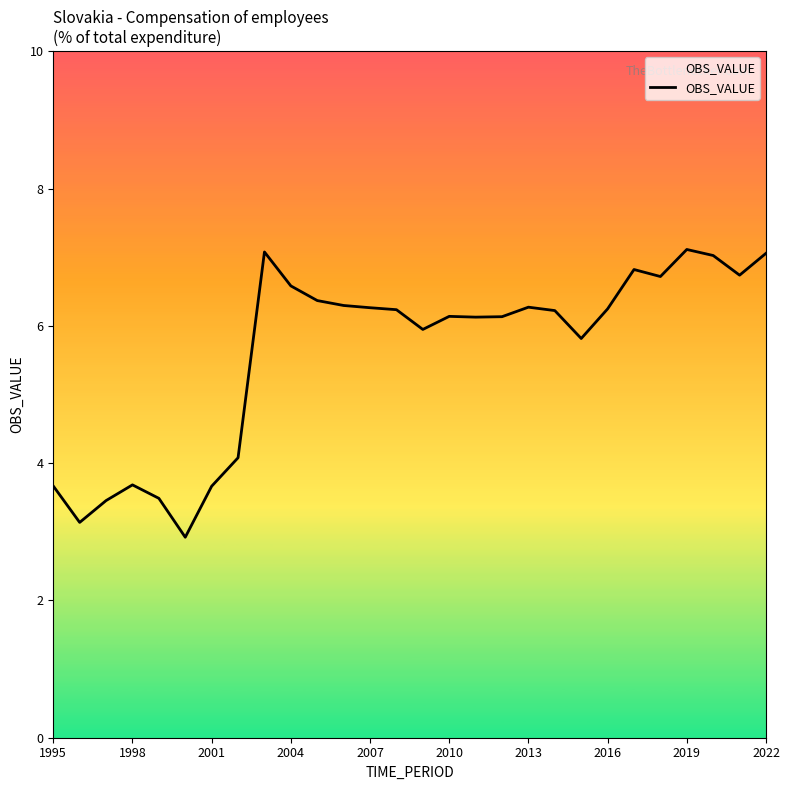

What is the smallest value displayed?

2.9